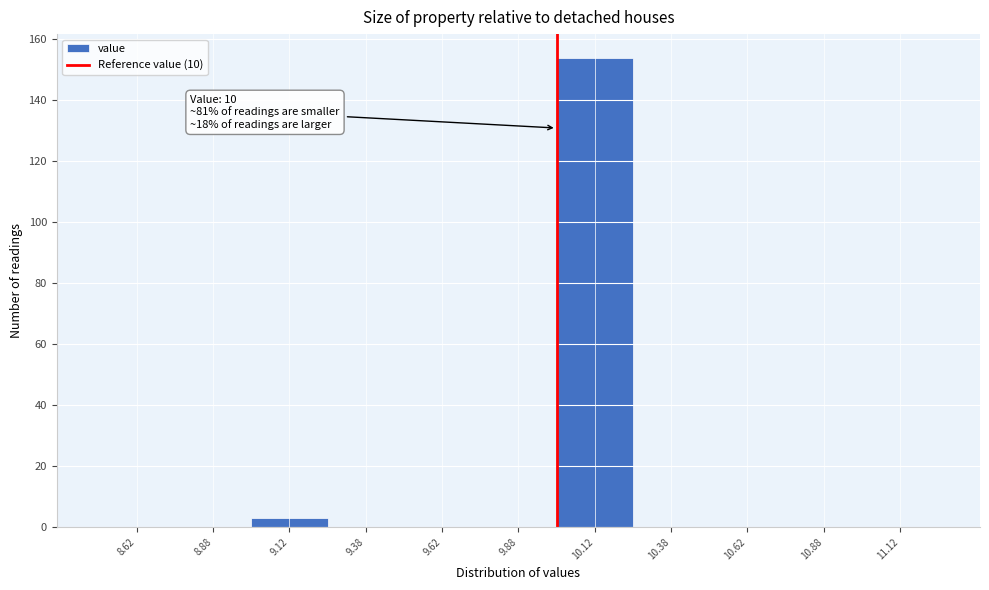

Over which range of the x-axis is the bar tallest?

10.00 to 10.25